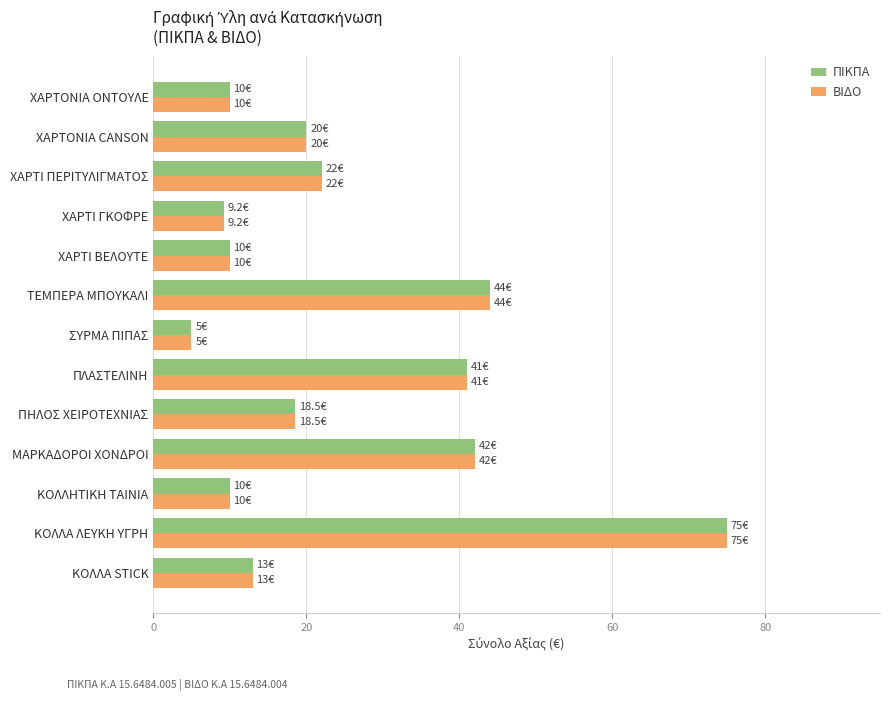

What is the difference between the ΒΙΔΟ values at ΧΑΡΤΟΝΙΑ CANSON and ΧΑΡΤΟΝΙΑ ΟΝΤΟΥΛΕ?

10.0